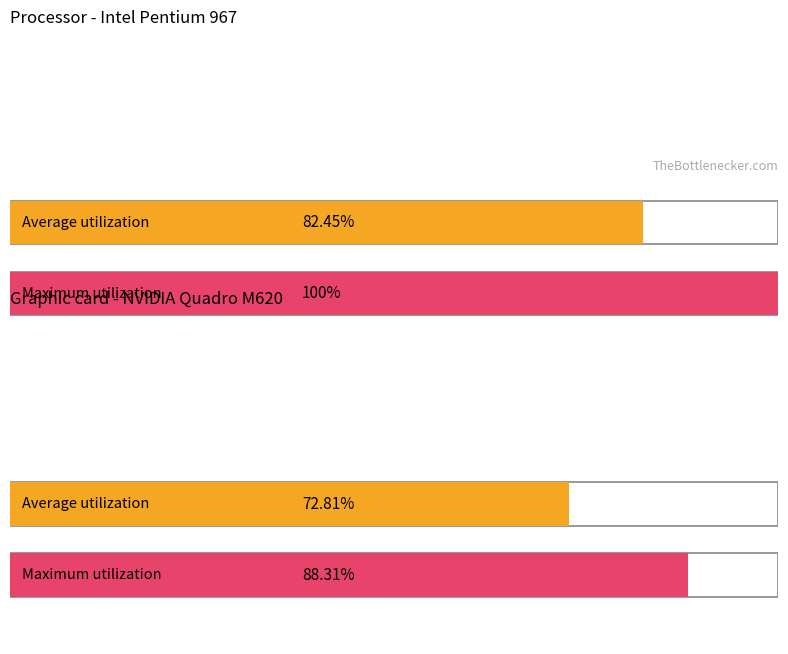

How many bars are there in total?

4